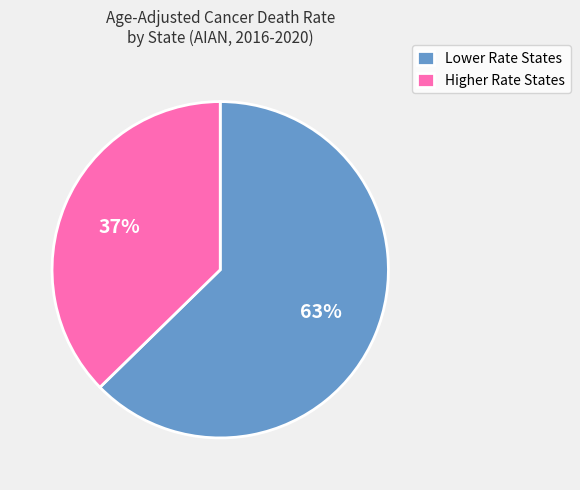

Which category has the smallest portion of the pie?

Higher Rate States